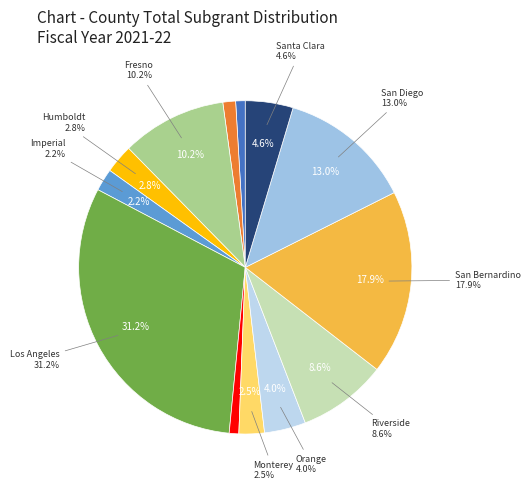

Which has a higher value, Orange or Calaveras?

Orange